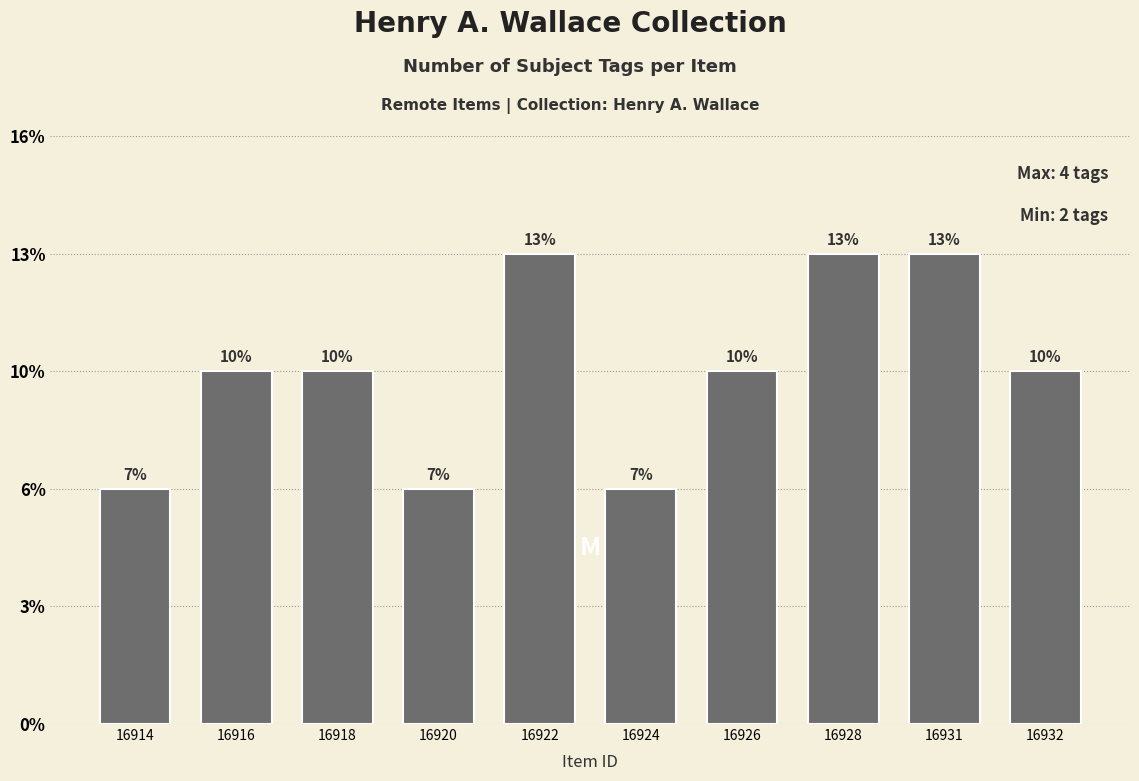

At which label is the value closest to 3?

16916